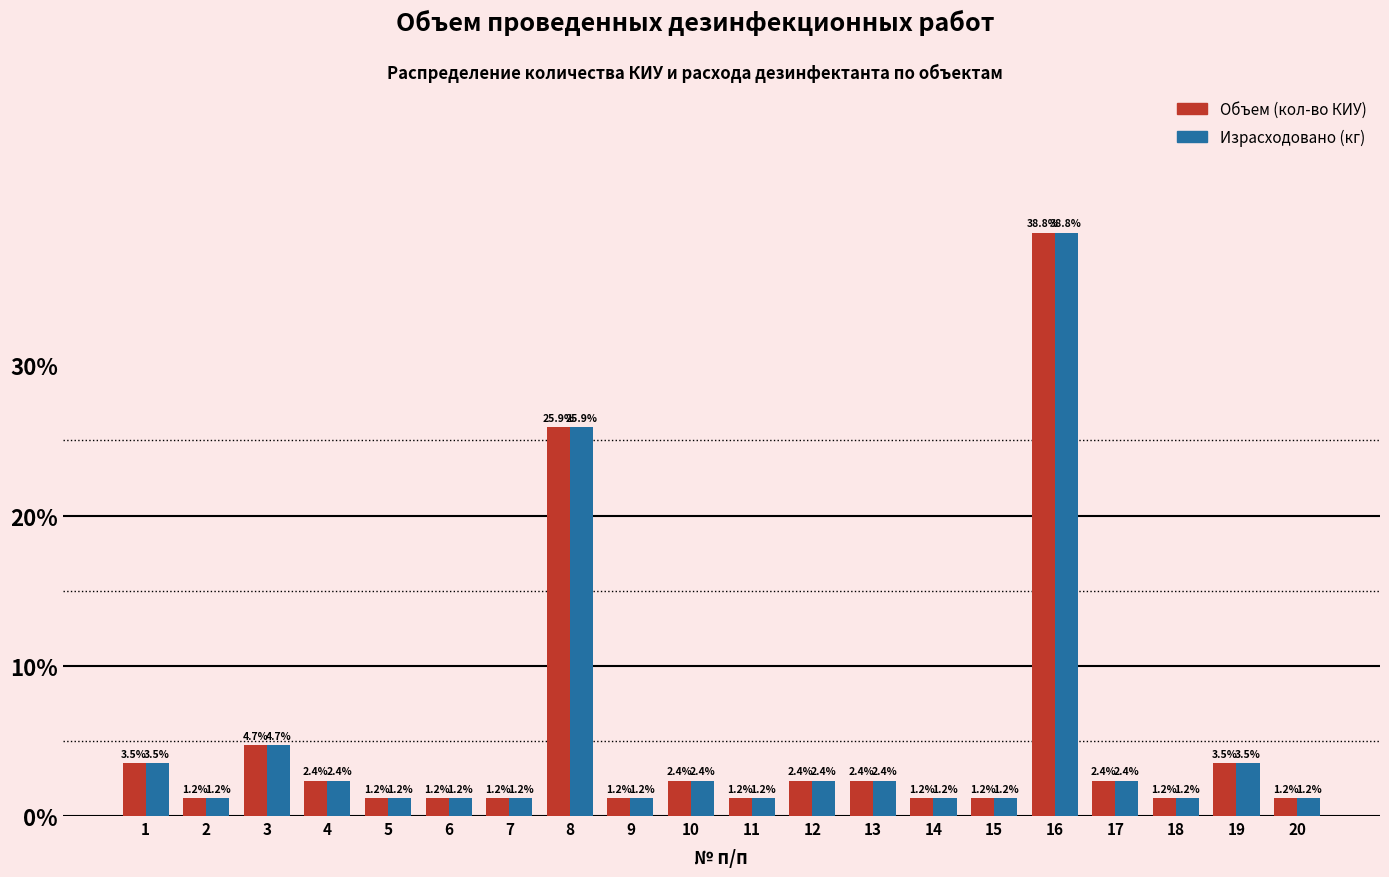

At which category is the sum across all series the highest?

16